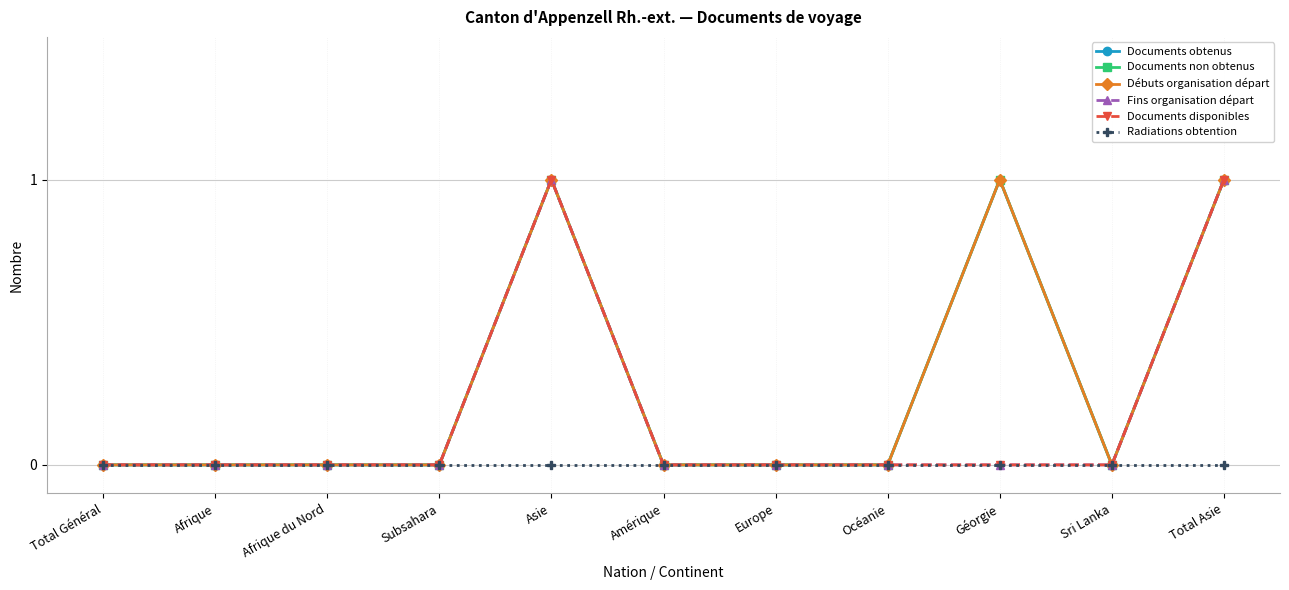

Is this an area chart (filled region under the line)?

No